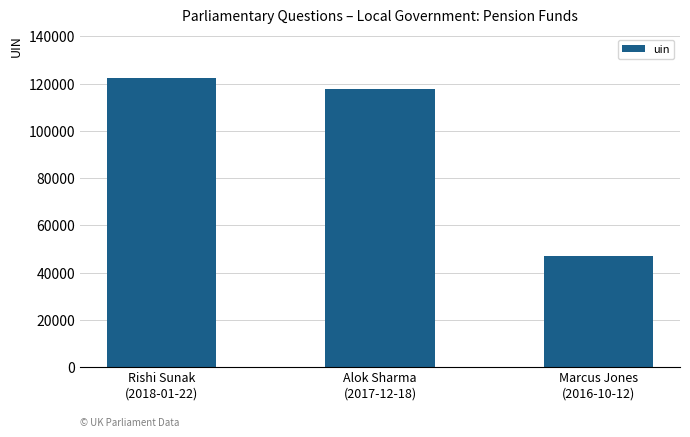

Reading left to right, extract all data points from this chart.

122457	117506	46997